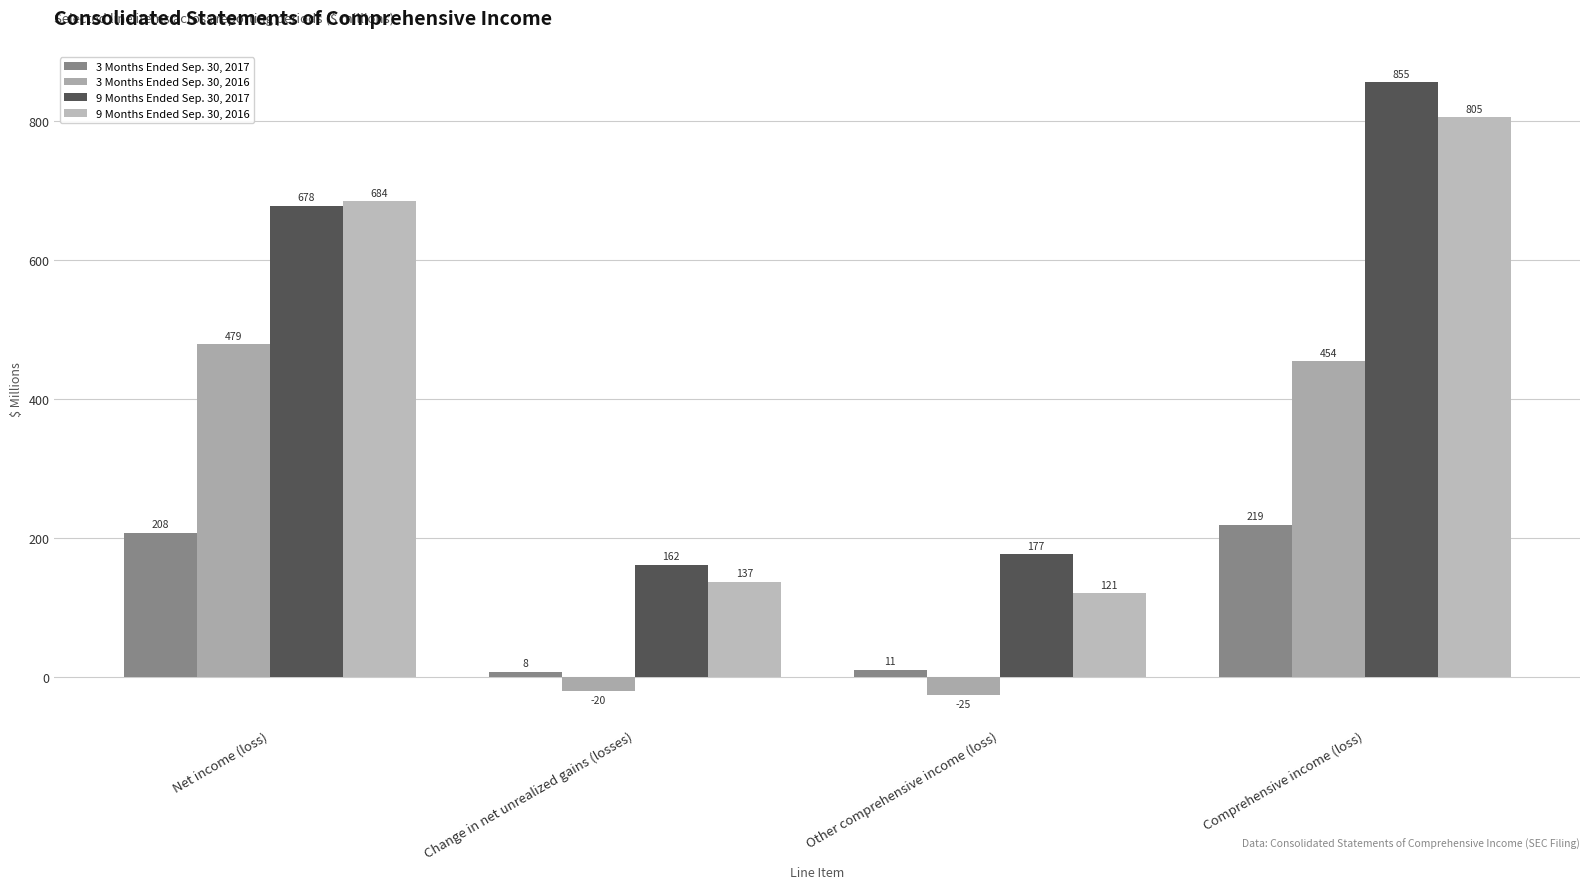

Which series has the largest total across all categories?

9 Months Ended Sep. 30, 2017